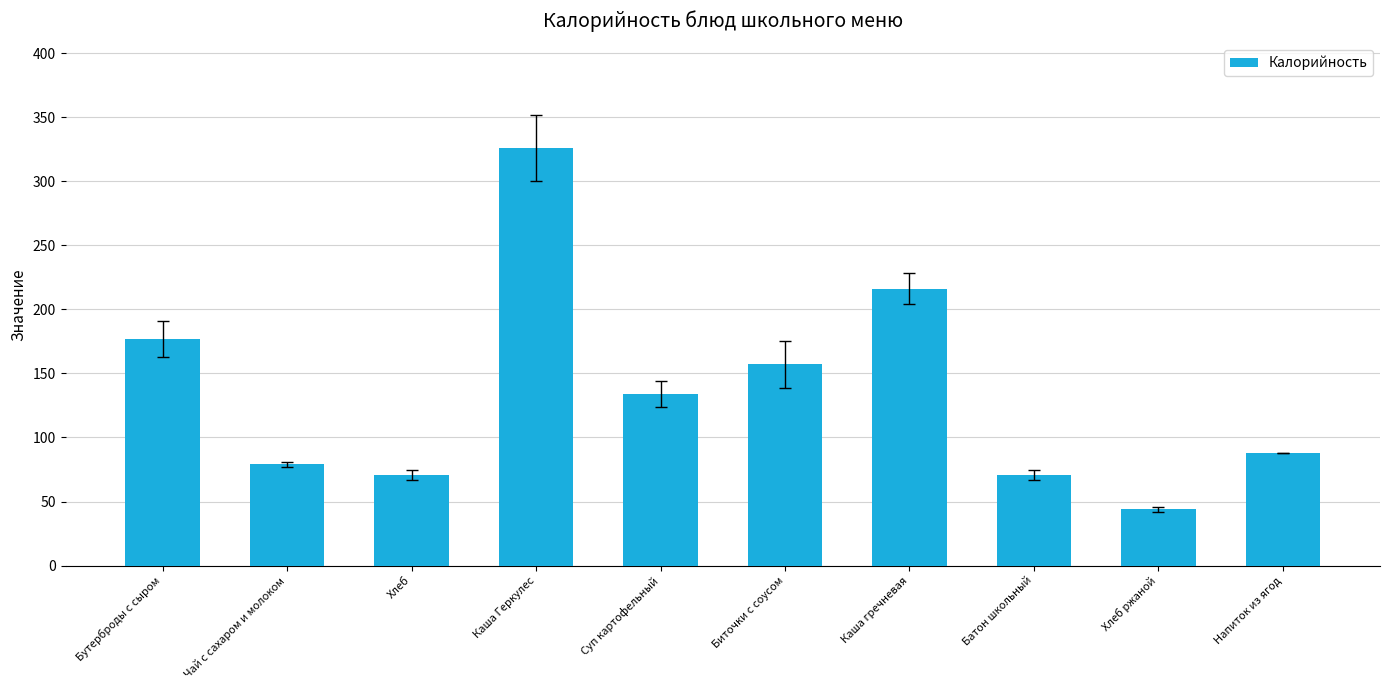

What position from the left is Хлеб?

3